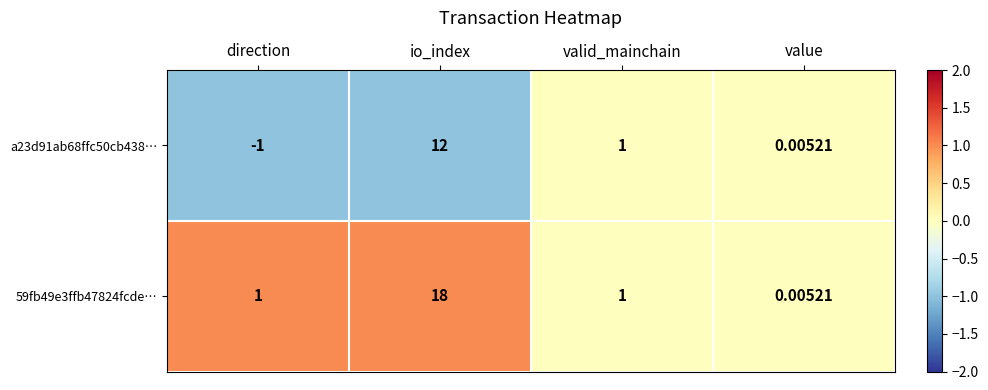

How many positive values does the a23d91ab68ffc50cb438… series have?

3